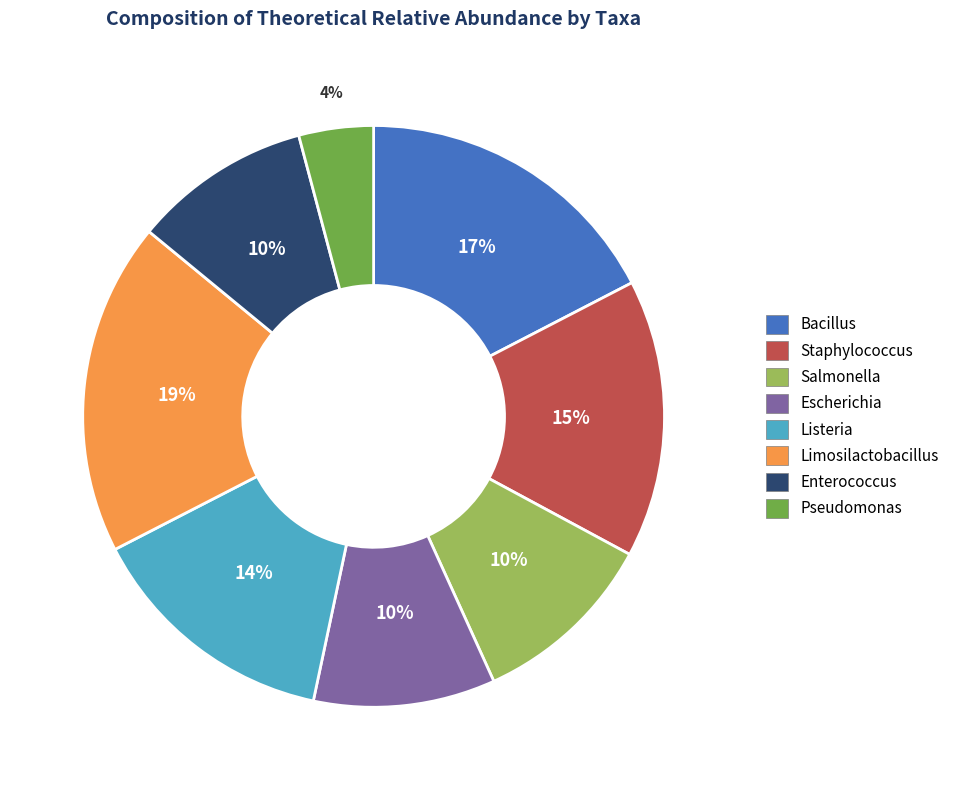

Which has a higher value, Escherichia or Pseudomonas?

Escherichia